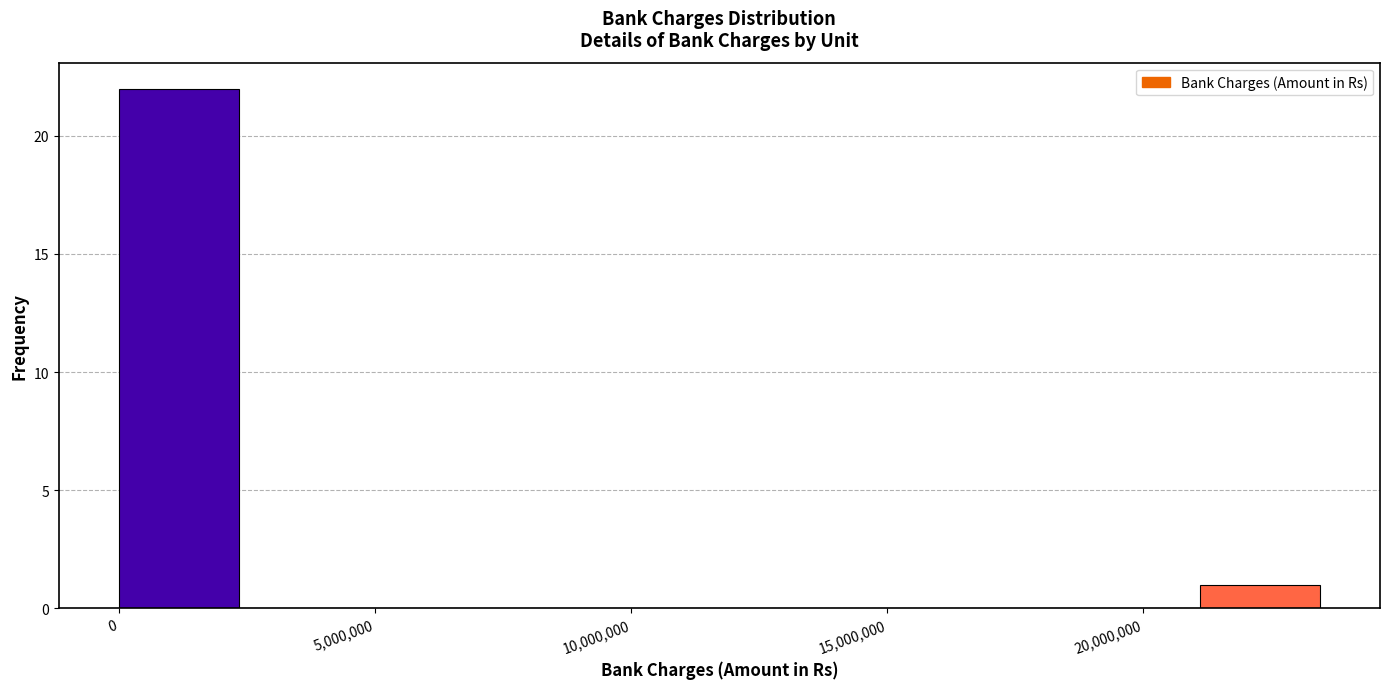

Reading left to right, list every bar in this chart as the range it spans on the x-axis followed by its height. Neither the bar edges nor the heights are printed on the chart, so give them approximately, as read against the axes.

0 to 2500000: 22
2500000 to 4500000: 0
4500000 to 7000000: 0
7000000 to 9500000: 0
9500000 to 11500000: 0
11500000 to 14000000: 0
14000000 to 16500000: 0
16500000 to 19000000: 0
19000000 to 21000000: 0
21000000 to 23500000: 1